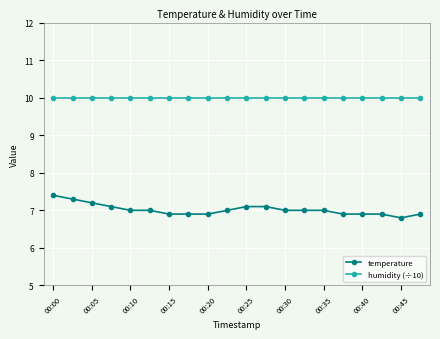

True or false: temperature and humidity (÷10) cross at least once.

False